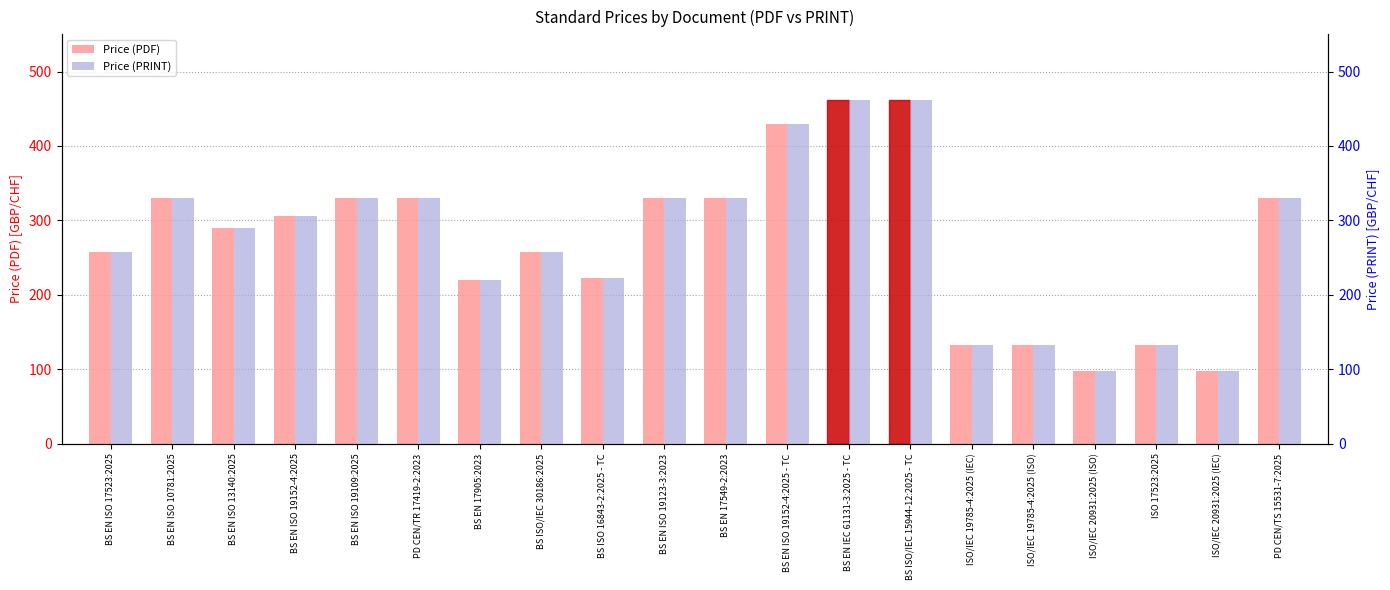

Is it true that Price (PRINT) equals 516 at PD CEN/TS 15531-7:2025?

False